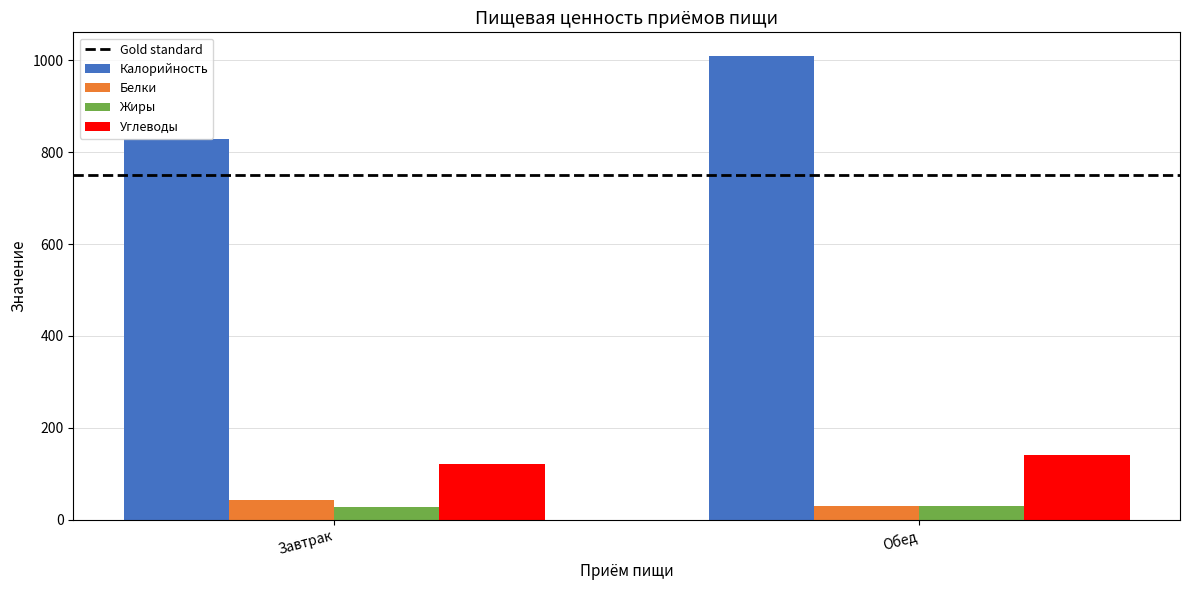

Are the bars grouped side by side (vs. stacked)?

Yes